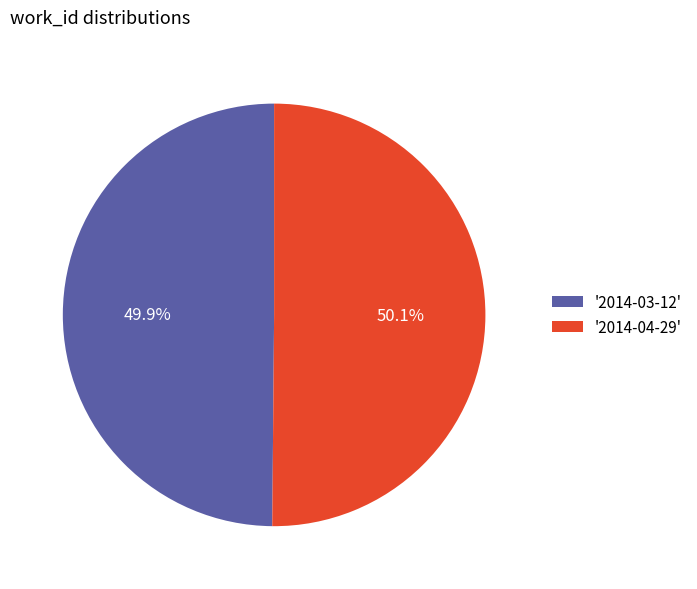

Does any single category account for the majority?

Yes